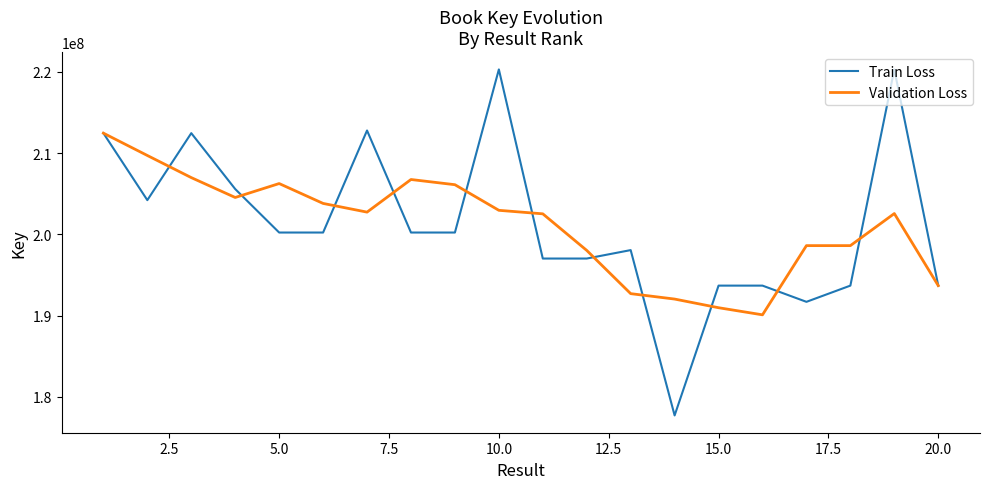

Which series has the largest range (max minus min)?

Train Loss